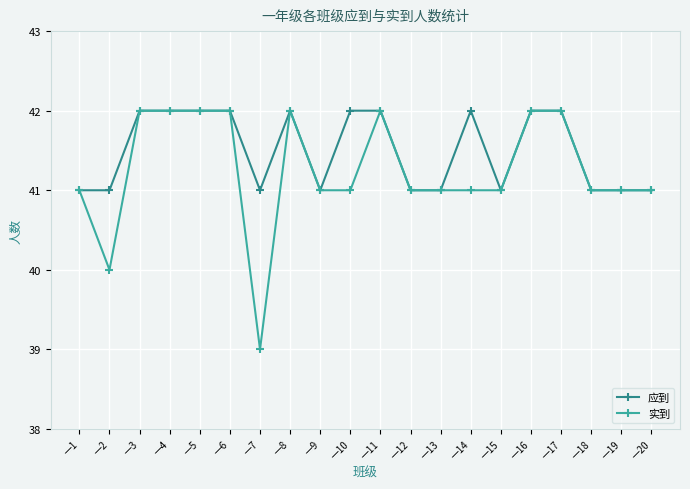

Which series has the widest spread of values?

实到